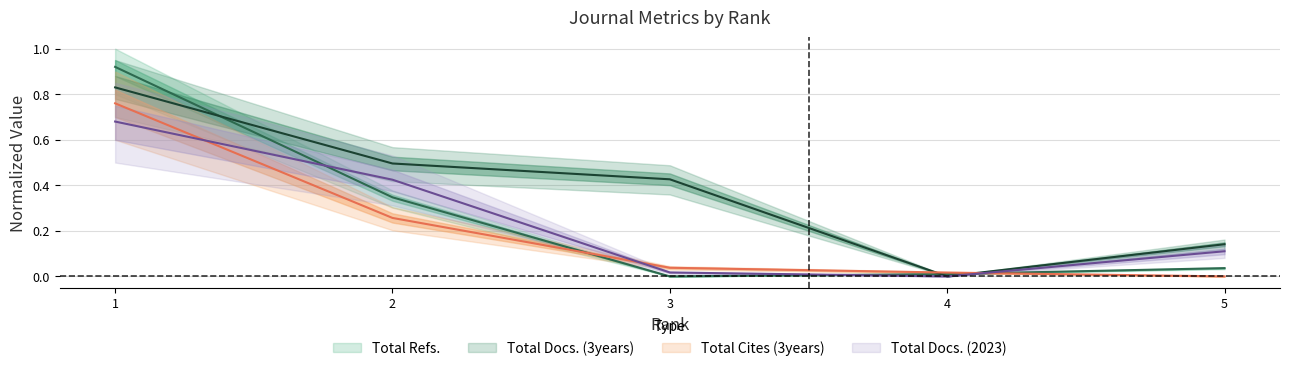

Reading right to left, extract all data points from this chart.

Total Docs. (2023): 0.1	0.0	0.0	0.4	0.7
Total Docs. (3years): 0.1	0.0	0.4	0.5	0.8
Total Refs.: 0.0	0.0	0.0	0.3	0.9
Total Cites (3years): 0.0	0.0	0.0	0.3	0.8